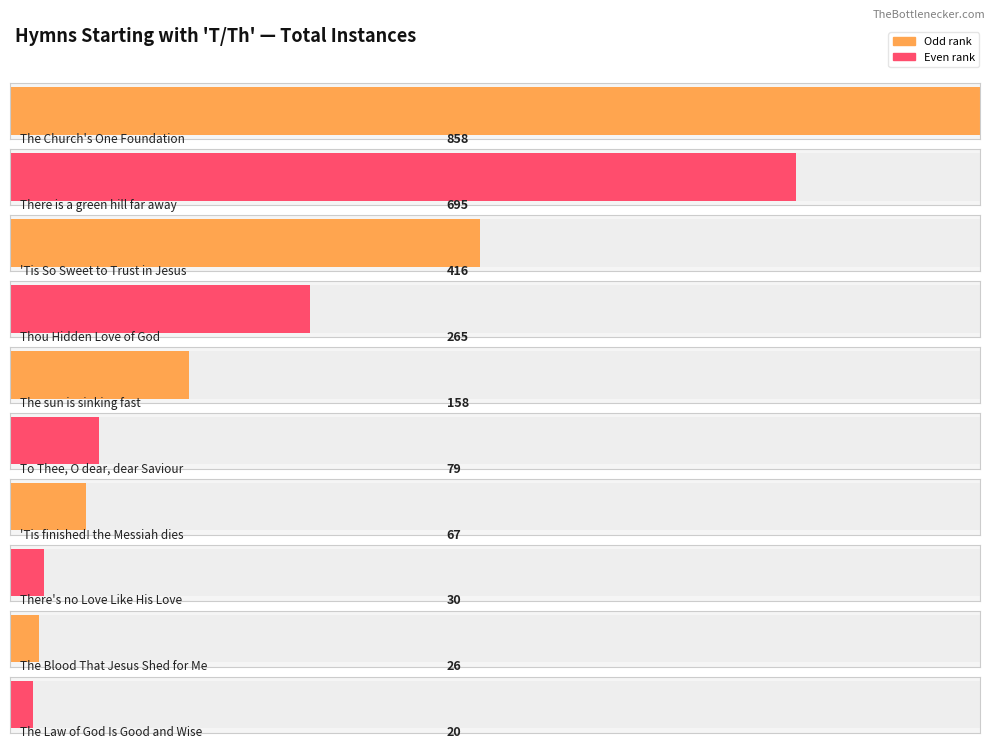

At which label is the value closest to 439?

'Tis So Sweet to Trust in Jesus